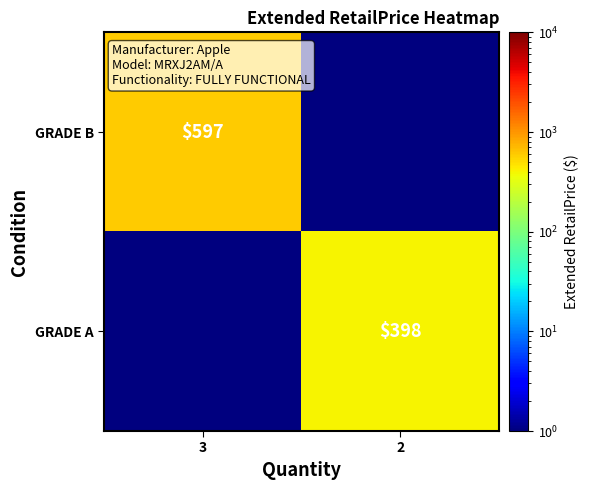

At which category does the chart reach its minimum across all series?

2